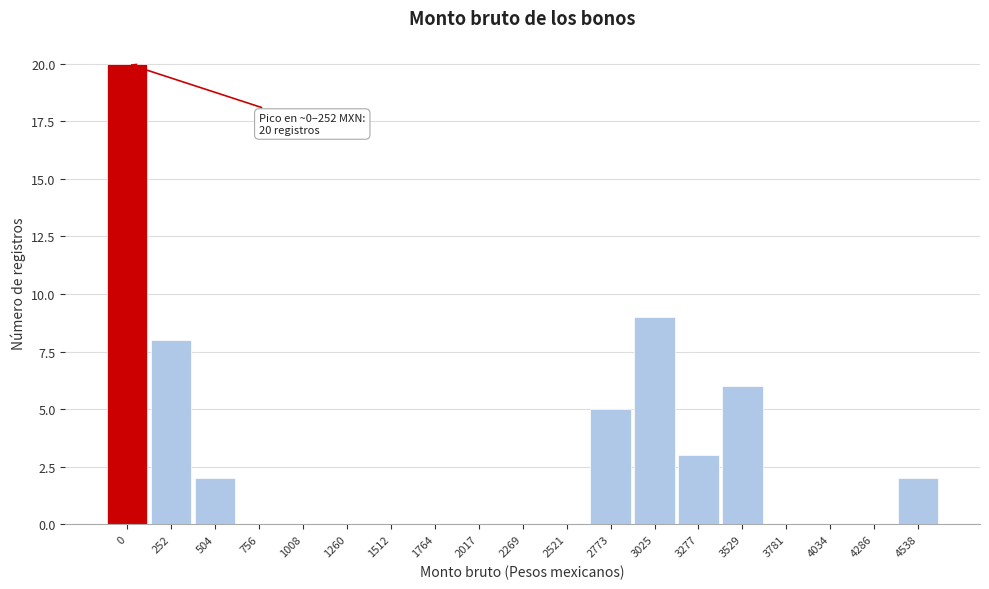

Reading right to left, what are all the values shown in this chart?

4538=2	4286=0	4034=0	3781=0	3529=6	3277=3	3025=9	2773=5	2521=0	2269=0	2017=0	1764=0	1512=0	1260=0	1008=0	756=0	504=2	252=8	0=20